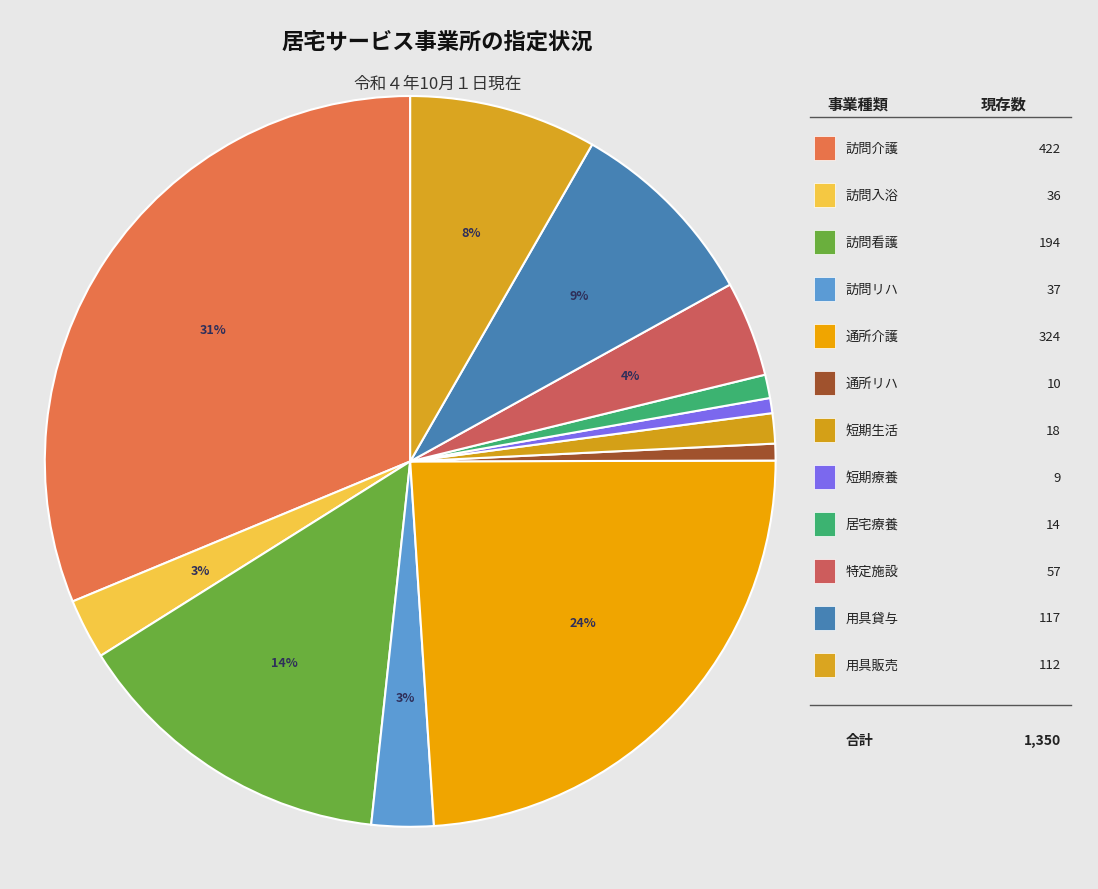

What is the ratio of the value at 訪問介護 to the value at 通所介護?

1.3